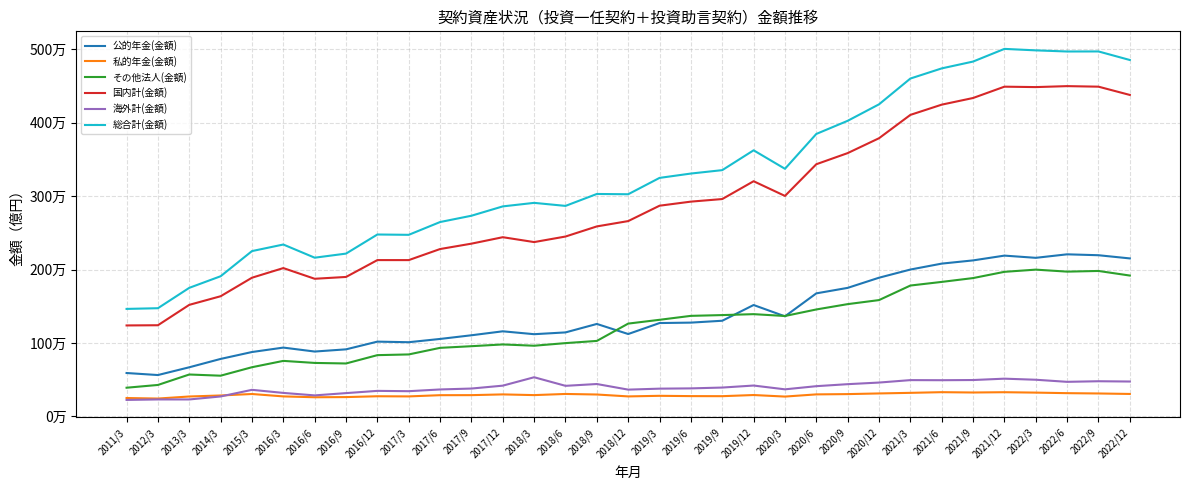

At 2017/6, list the series in order from largest to smallest.

総合計(金額), 国内計(金額), 公的年金(金額), その他法人(金額), 海外計(金額), 私的年金(金額)